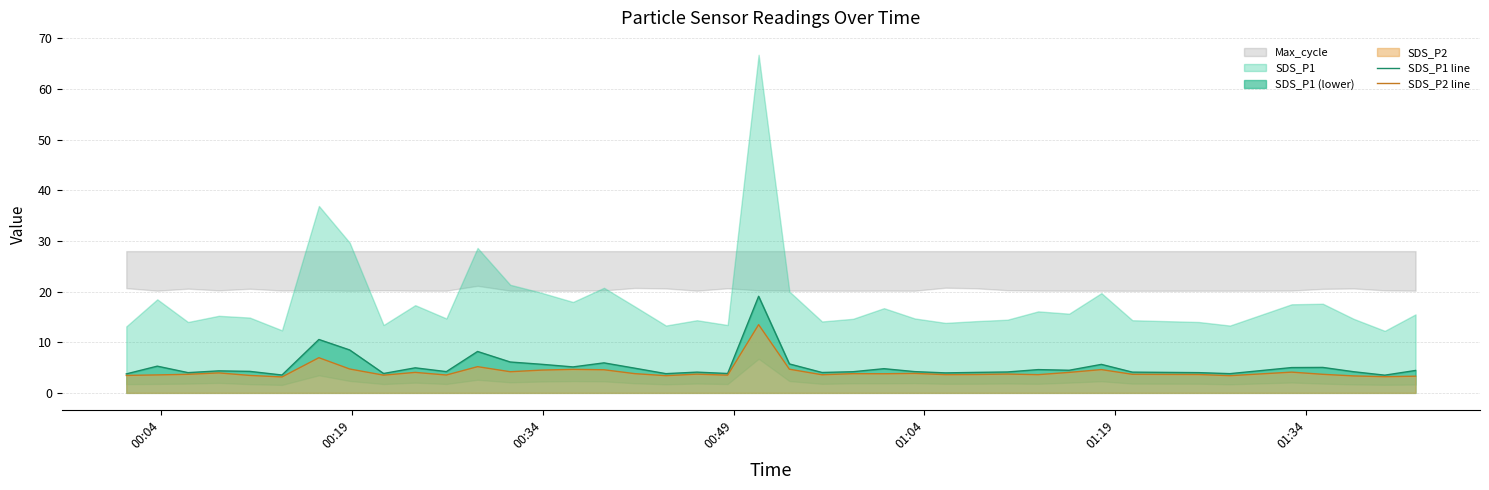

What is the label of the 40th point from the right?

00:04